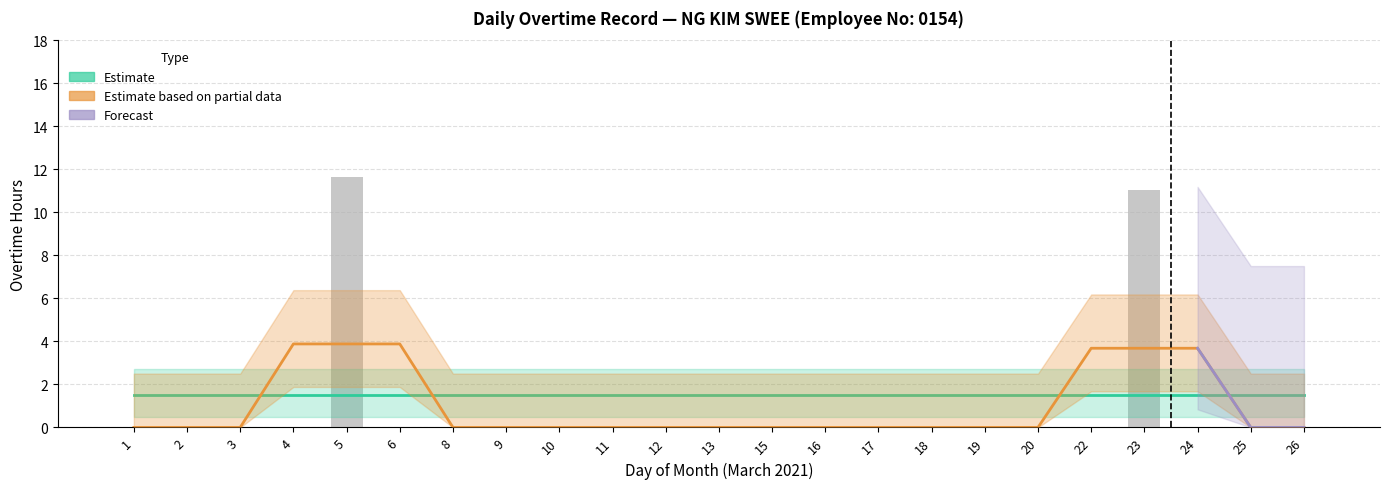

Does the chart contain stacked bars?

No